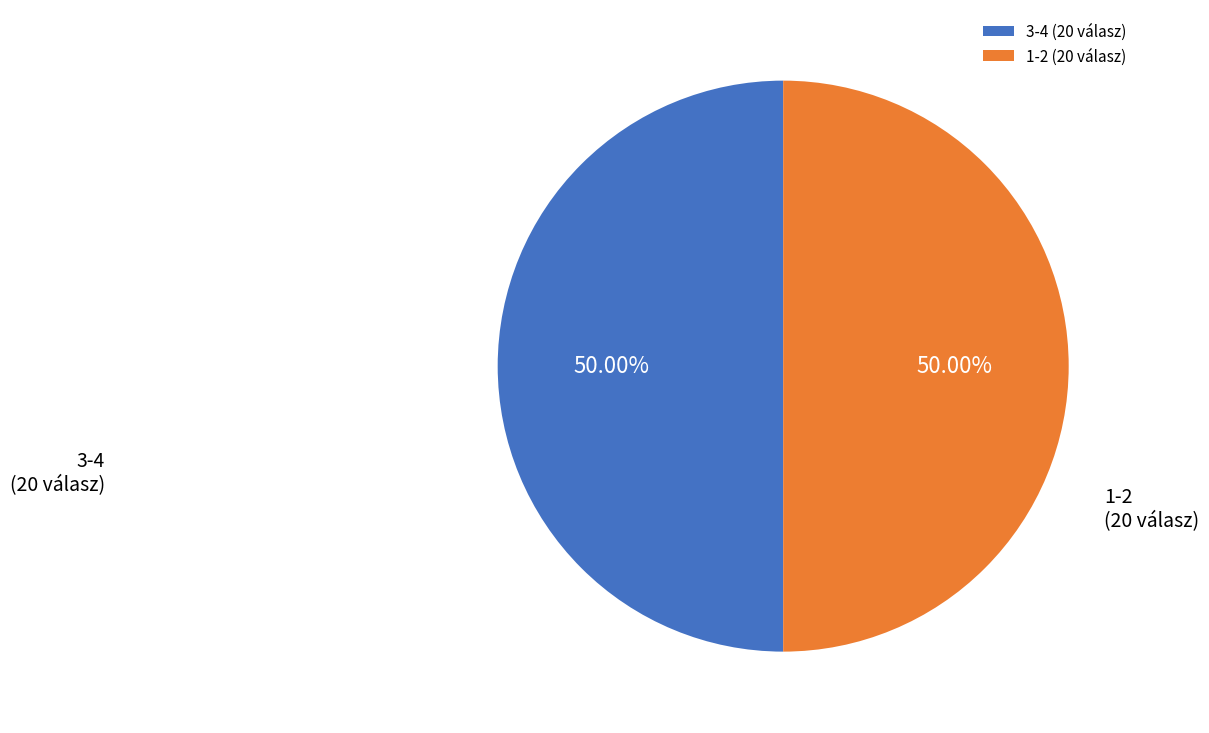

Is the sum of 1-2 (20 válasz) and 3-4 (20 válasz) greater than half?

Yes